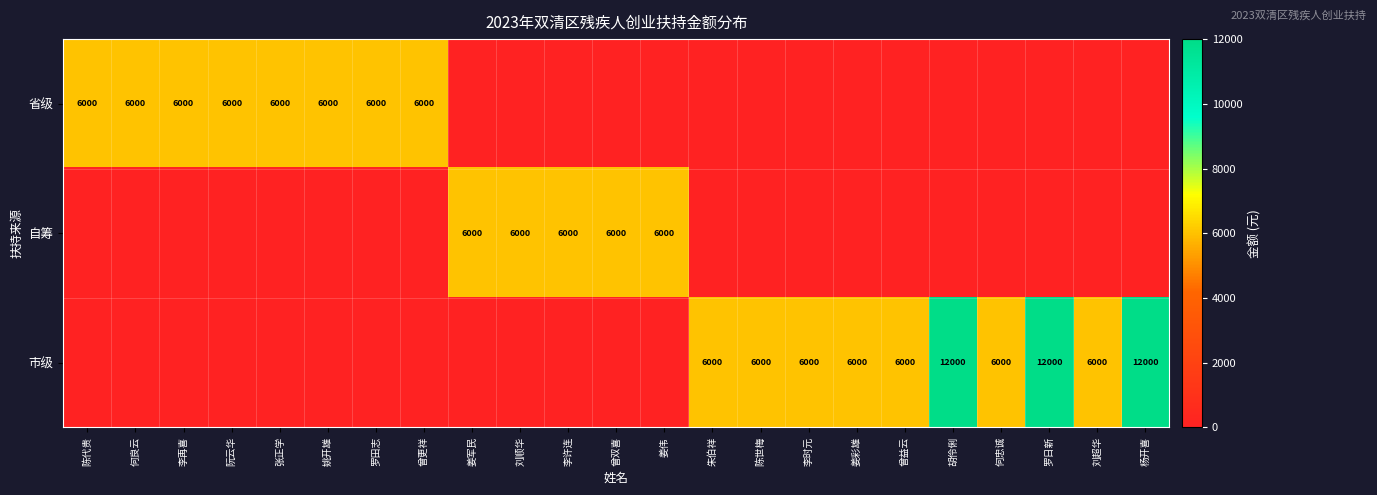

True or false: 省级 has a value of 6000 at 罗田志.

True